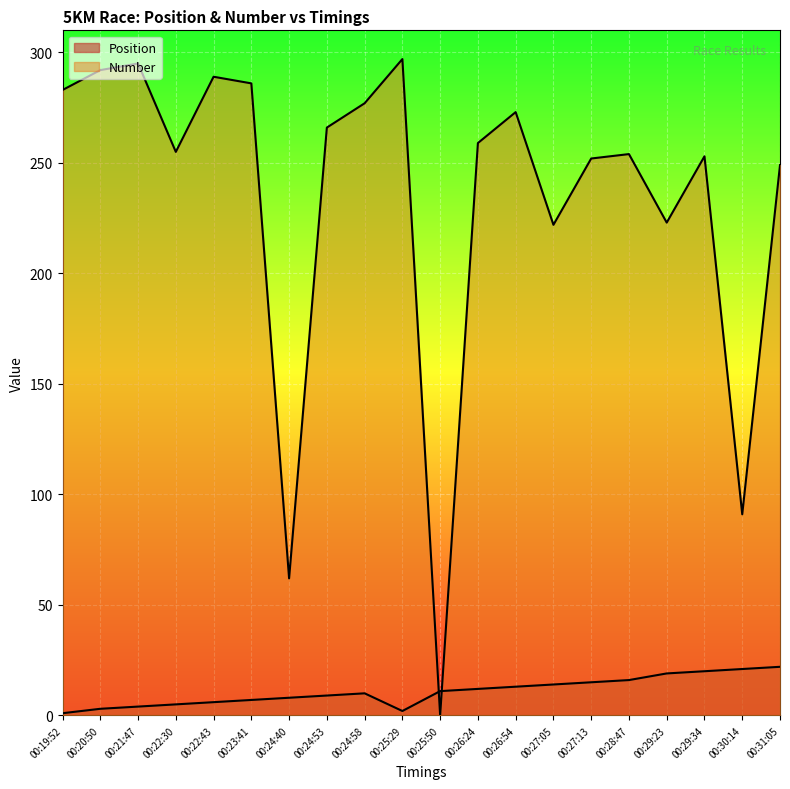

The Position series shows 2 at 00:22:30. True or false?

False